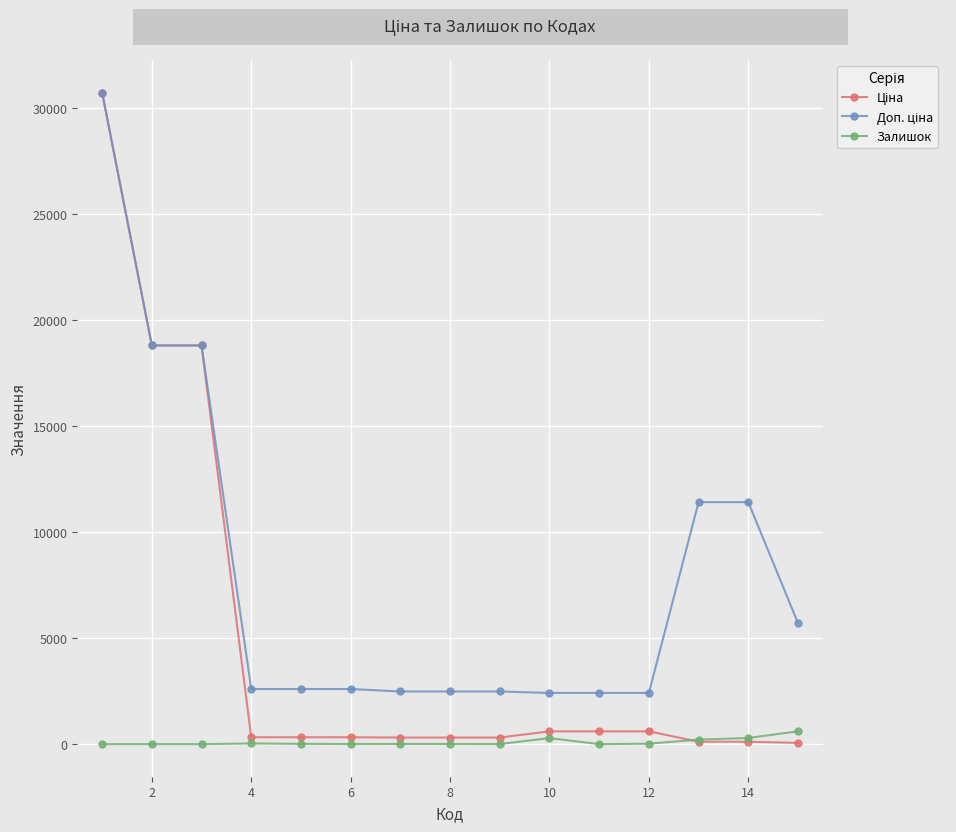

At how many categories does at least one series exceed 16041?

3